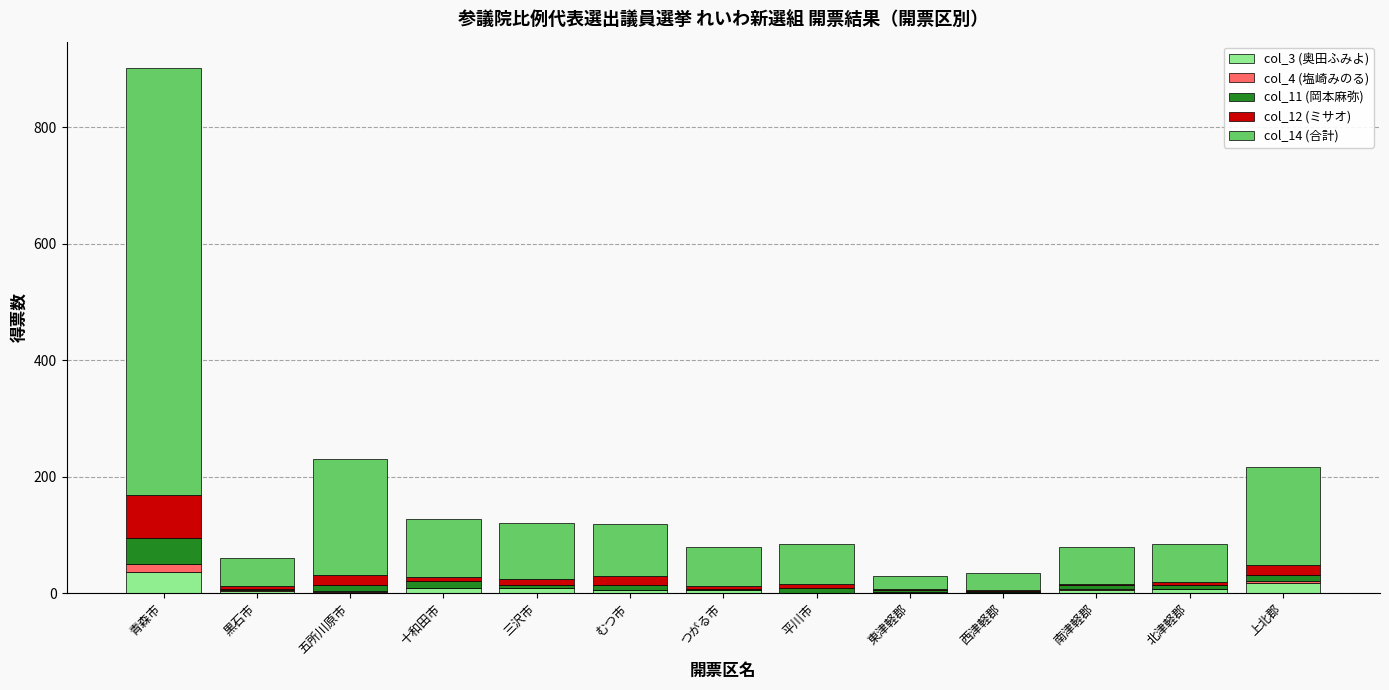

At which category is the sum across all series the highest?

青森市